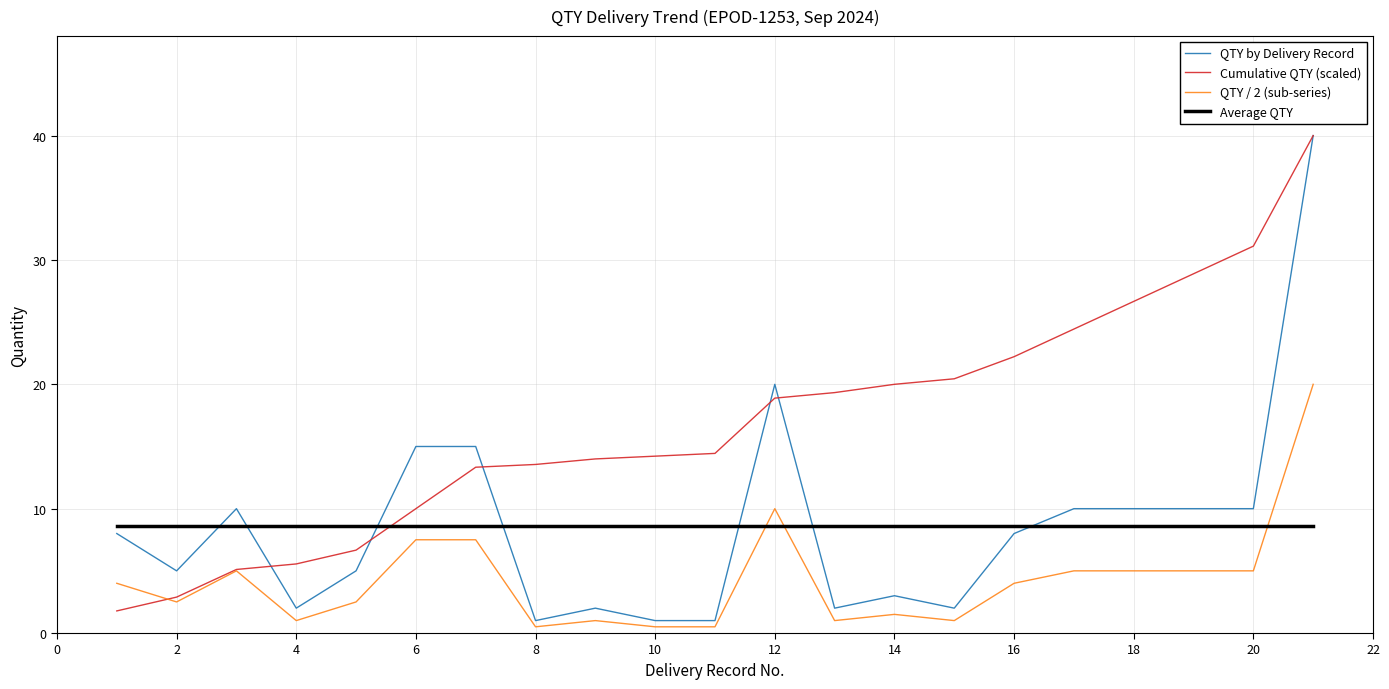

True or false: QTY by Delivery Record and Average QTY intersect in this chart.

True